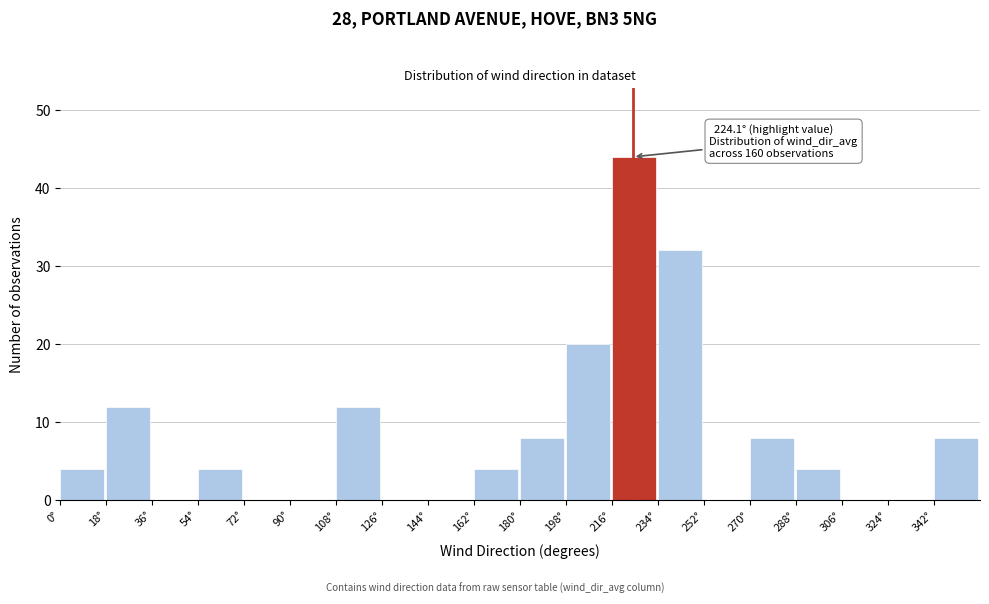

Over which range of the x-axis is the bar tallest?

216 to 234